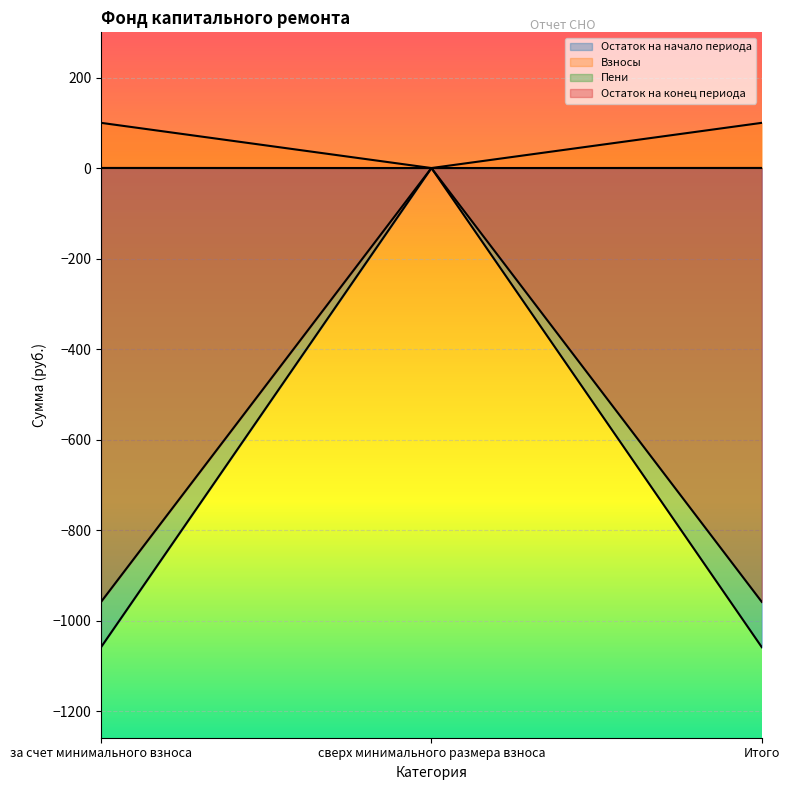

What is the difference between the highest and lowest values at за счет минимального взноса?

1158.9